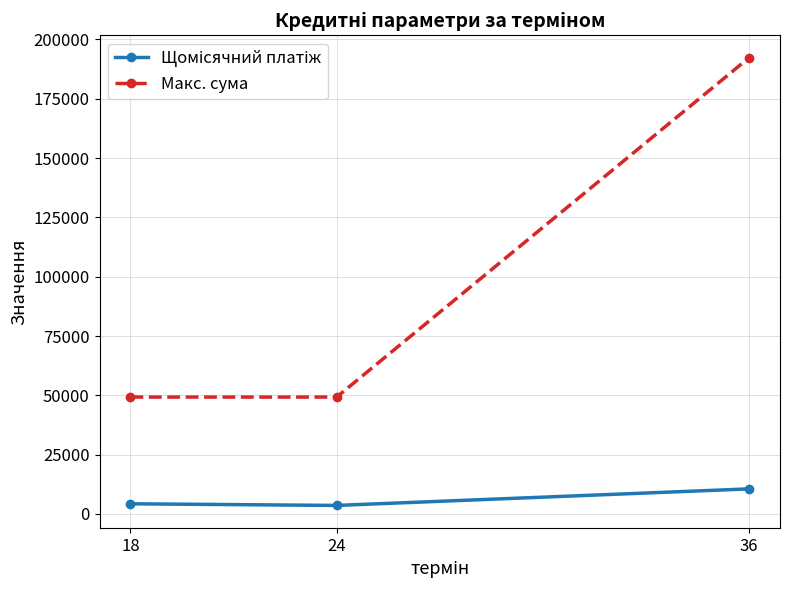

At which category is the sum across all series the highest?

36